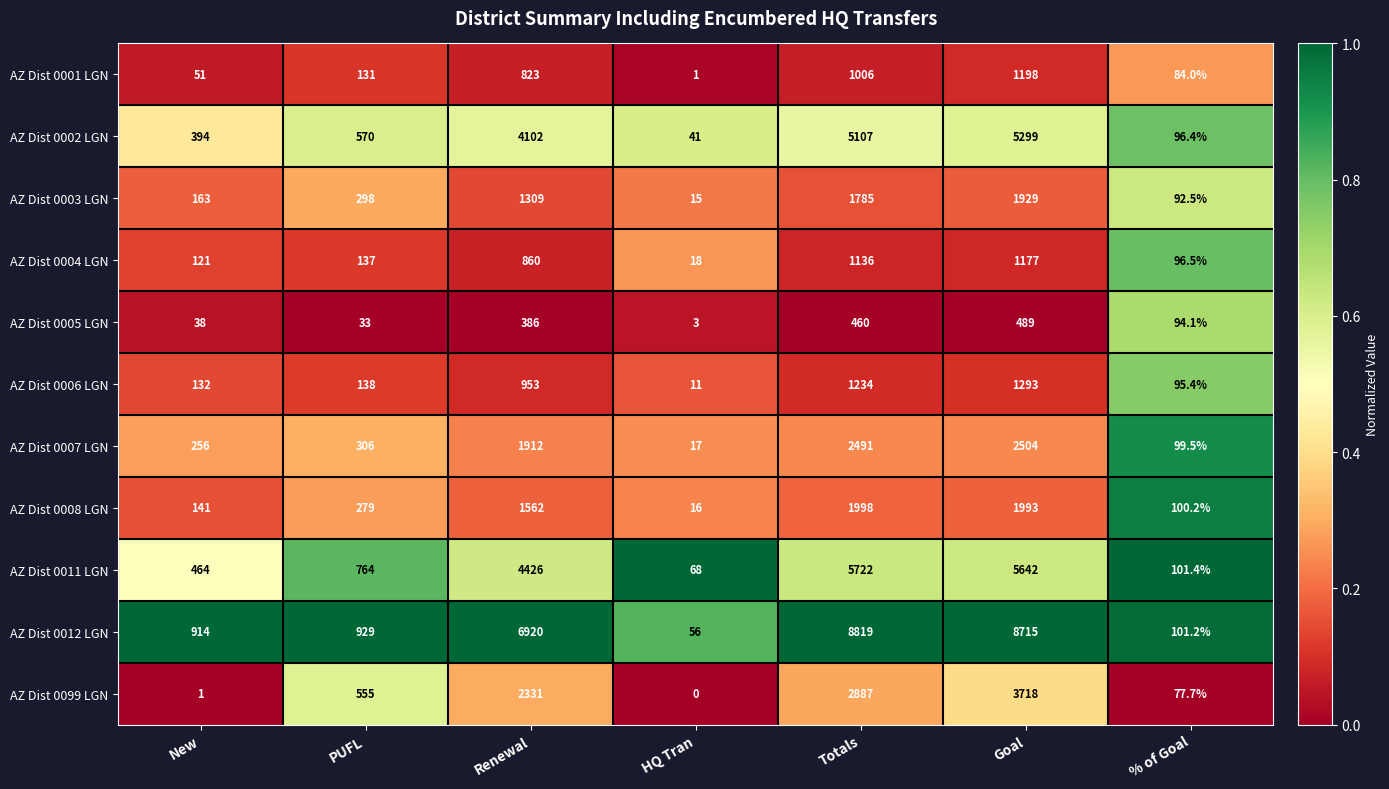

Is it true that AZ Dist 0005 LGN equals 94.1 at % of Goal?

True